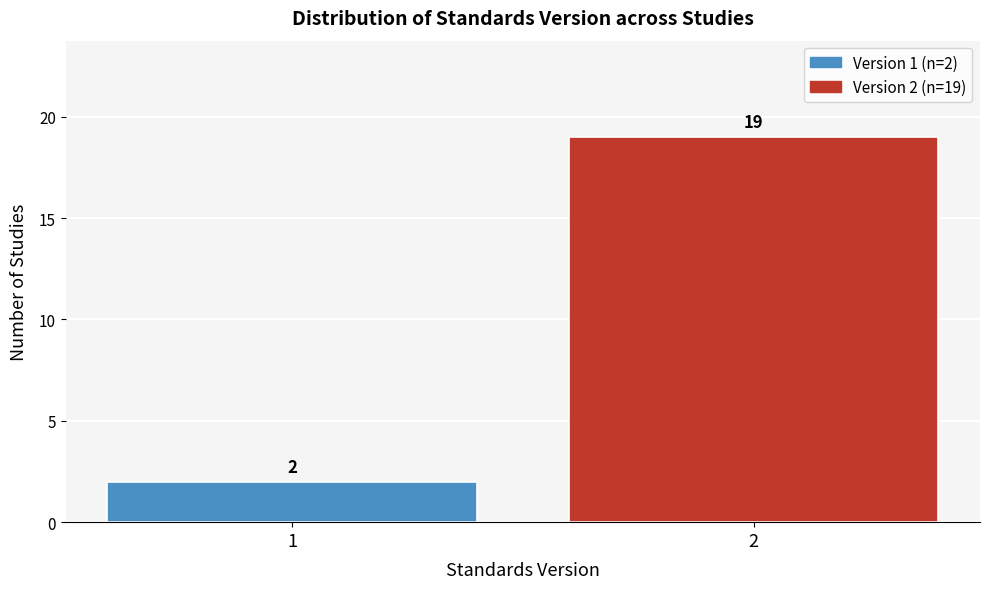

Reading left to right, what are all the values shown in this chart?

1=2	2=19